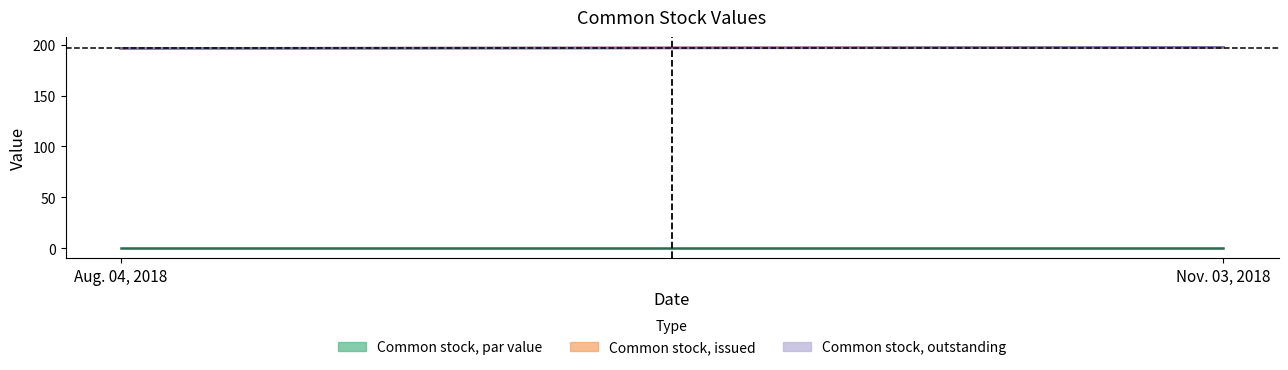

At how many categories does at least one series exceed 195?

2